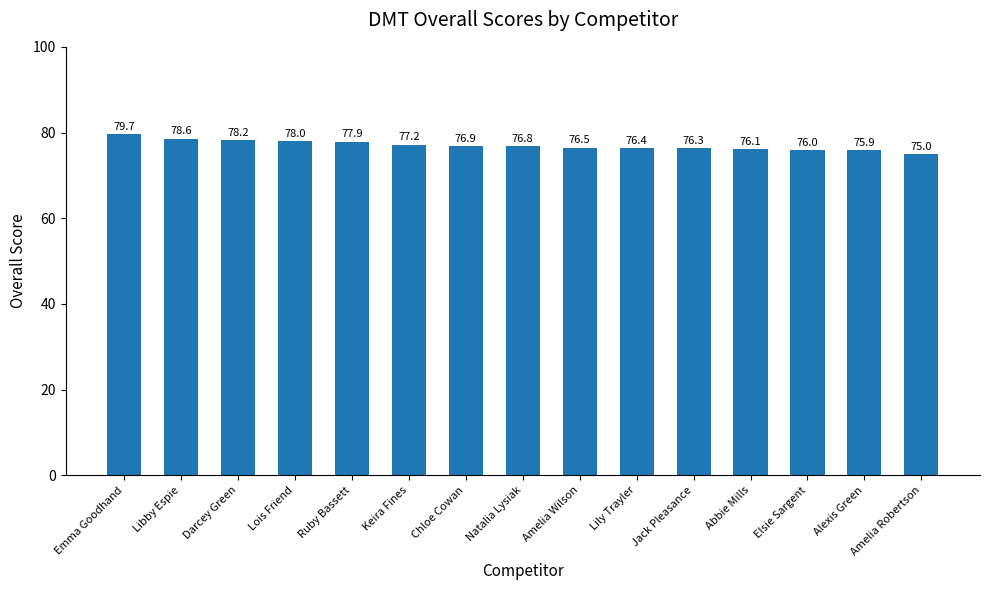

How many data points are less than 76?

2